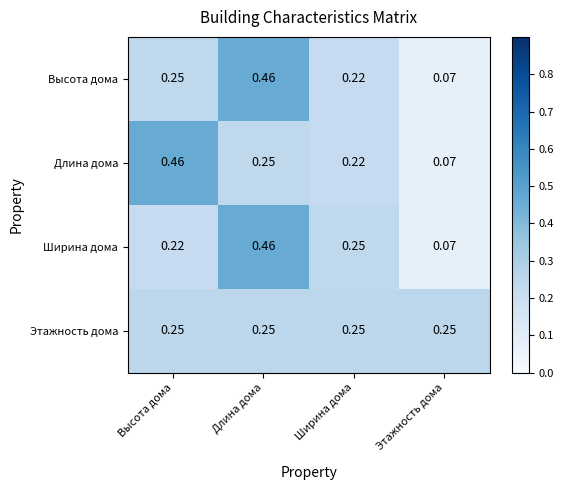

At which category is the sum across all series the highest?

Длина дома